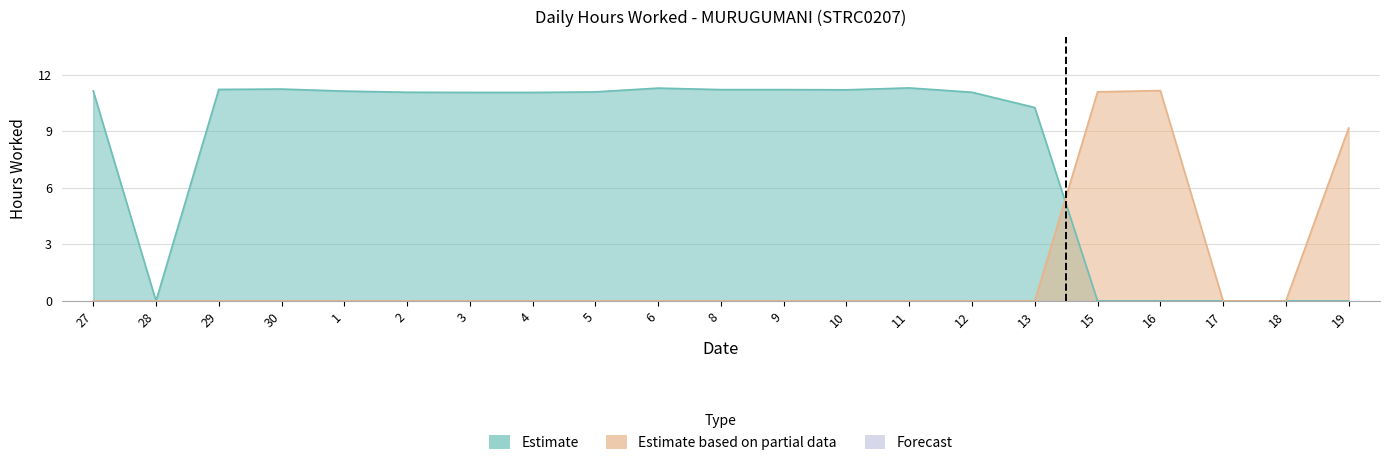

Which series has the widest spread of values?

Estimate